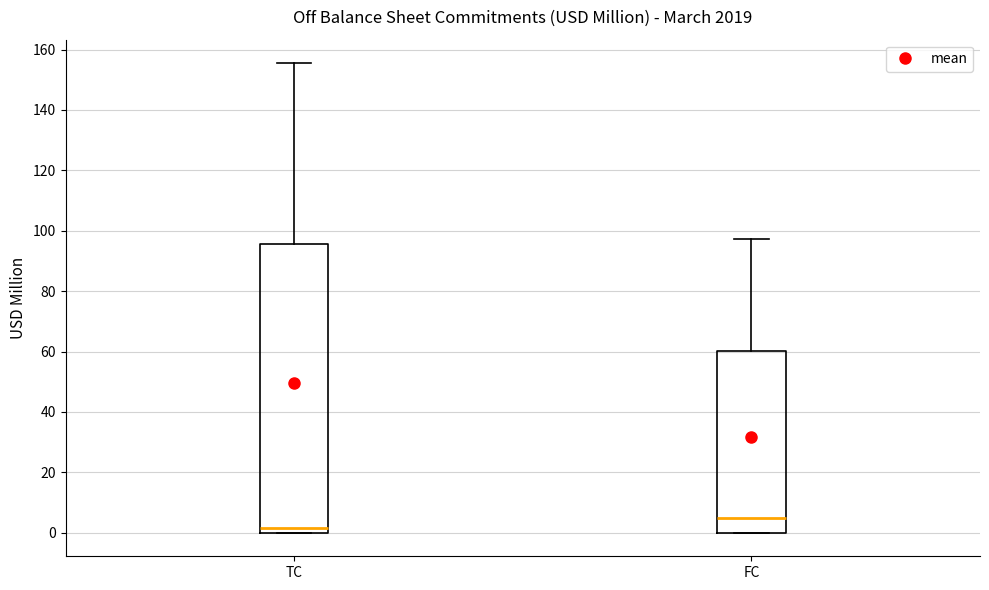

Where is the lower edge of the box for FC on the y-axis? The values are not printed on the chart, so give them approximately, as read against the axis.

0